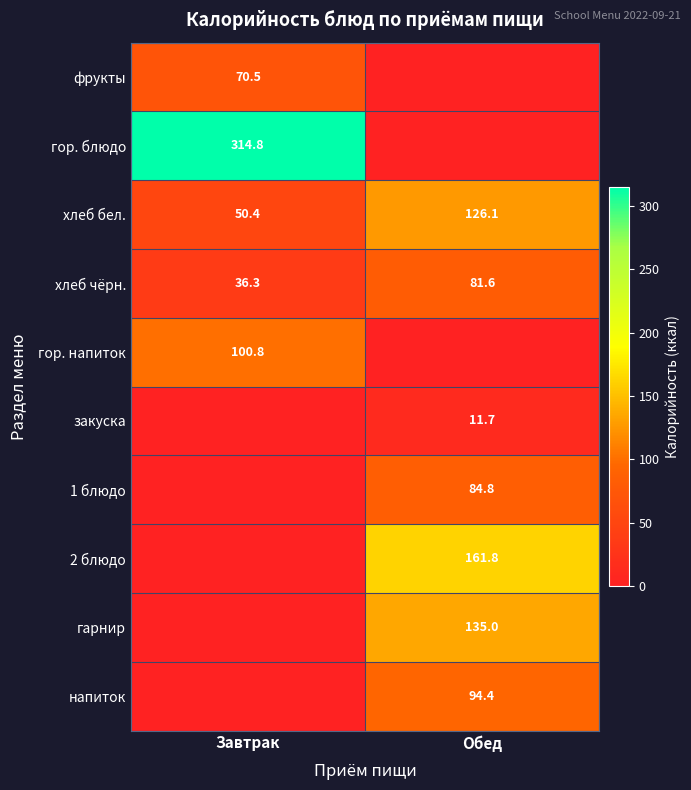

What is the sum of the хлеб бел. values at Обед and Завтрак?

176.5